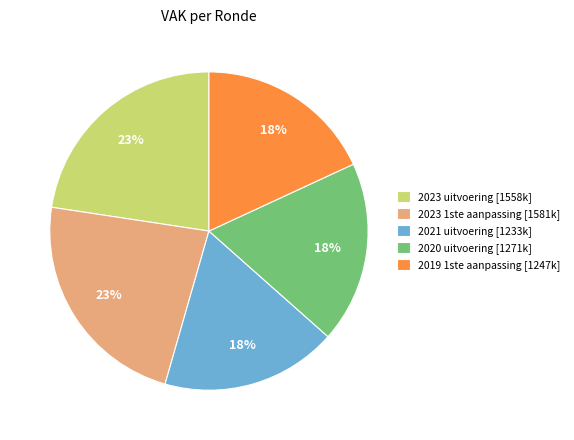

Combined, do 2019 1ste aanpassing and 2021 uitvoering account for over 50%?

No